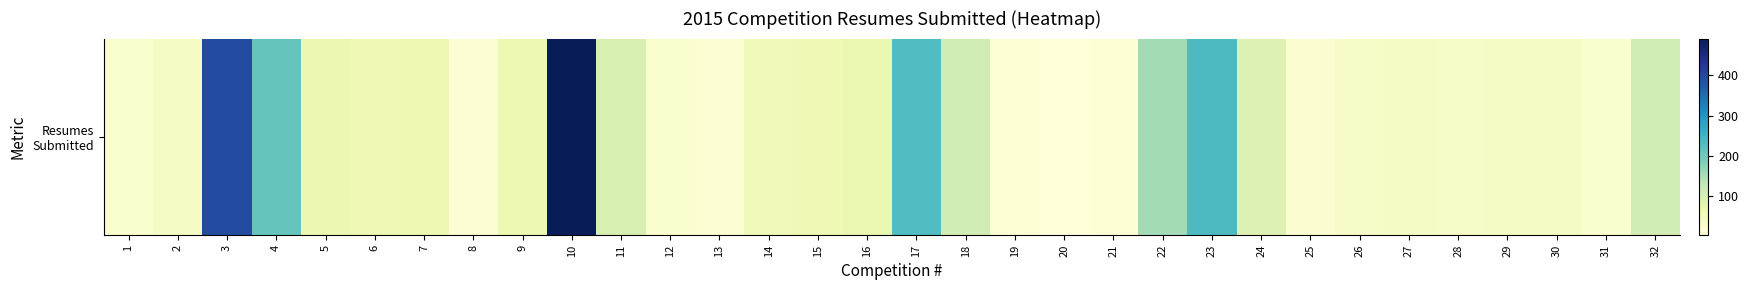

What is the change in value from 10 to 22?

-335